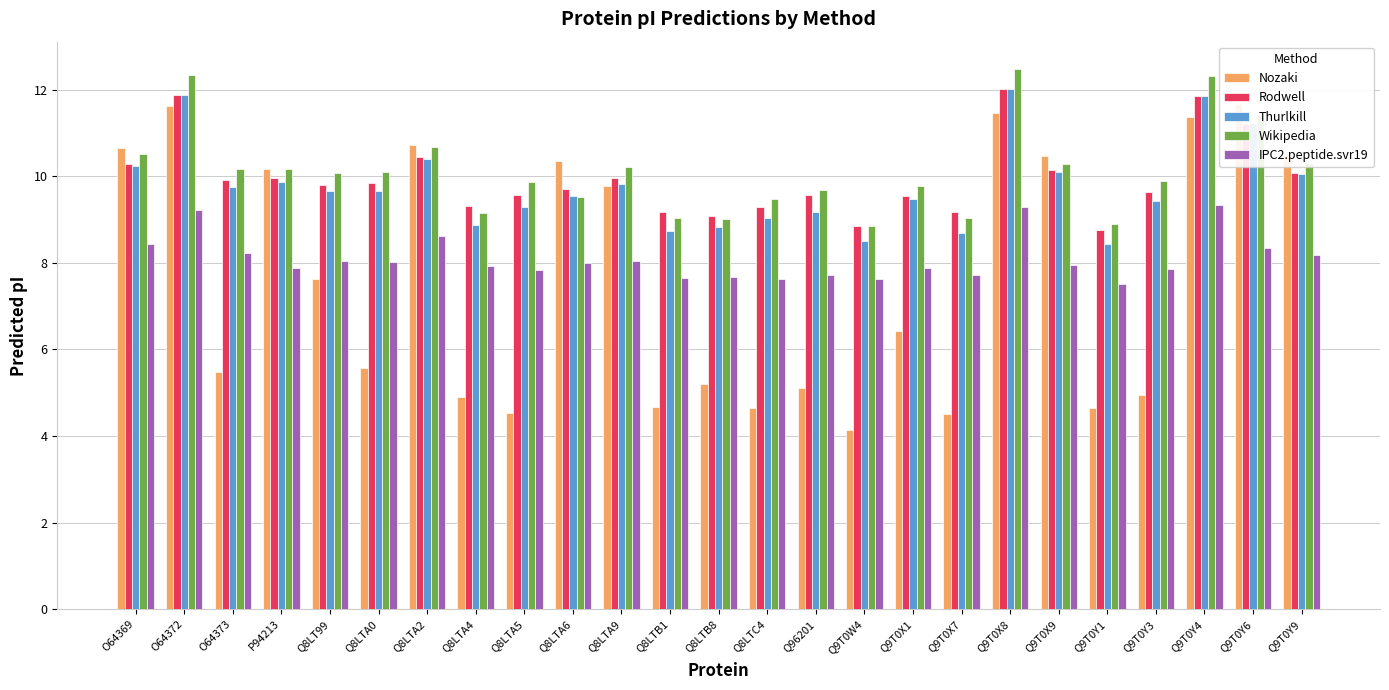

What are all the series names shown in the legend?

Nozaki, Rodwell, Thurlkill, Wikipedia, IPC2.peptide.svr19